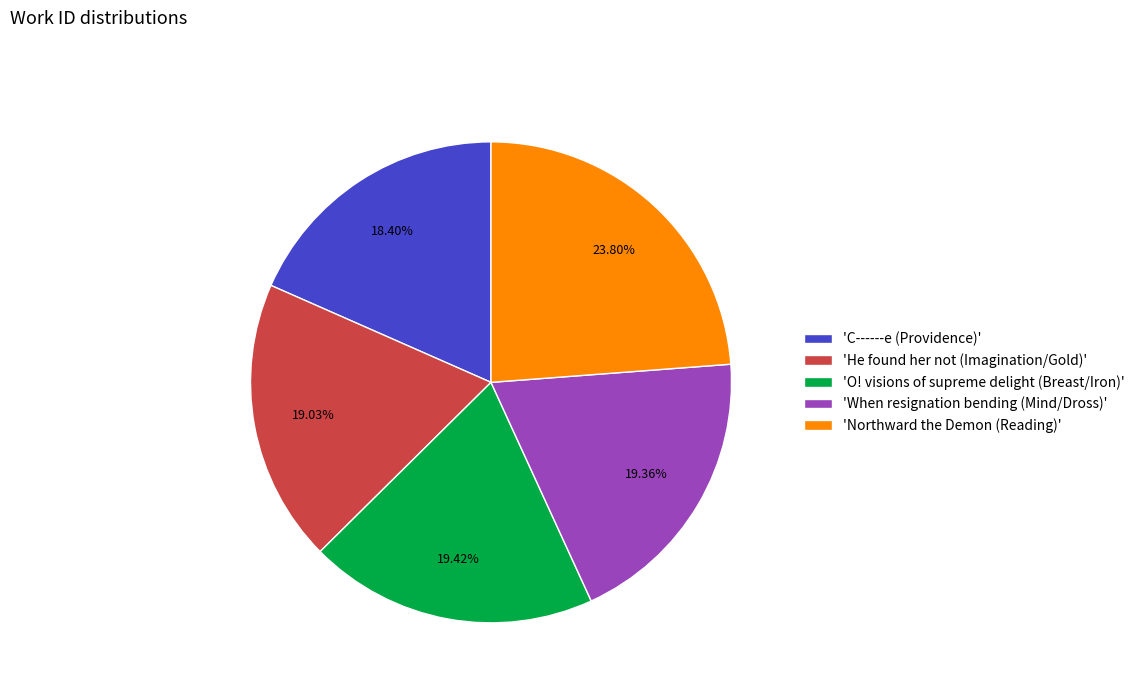

Count the number of slices in the pie.

5